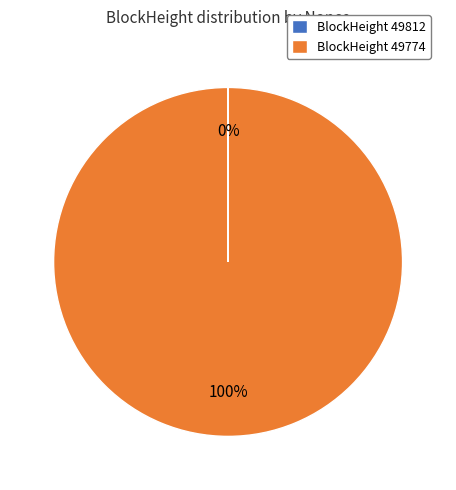

What is the largest slice in the pie chart?

BlockHeight 49774